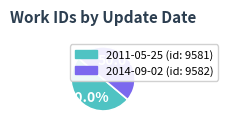

To the nearest percent, what percentage of the pie is 2014-09-02?

50%